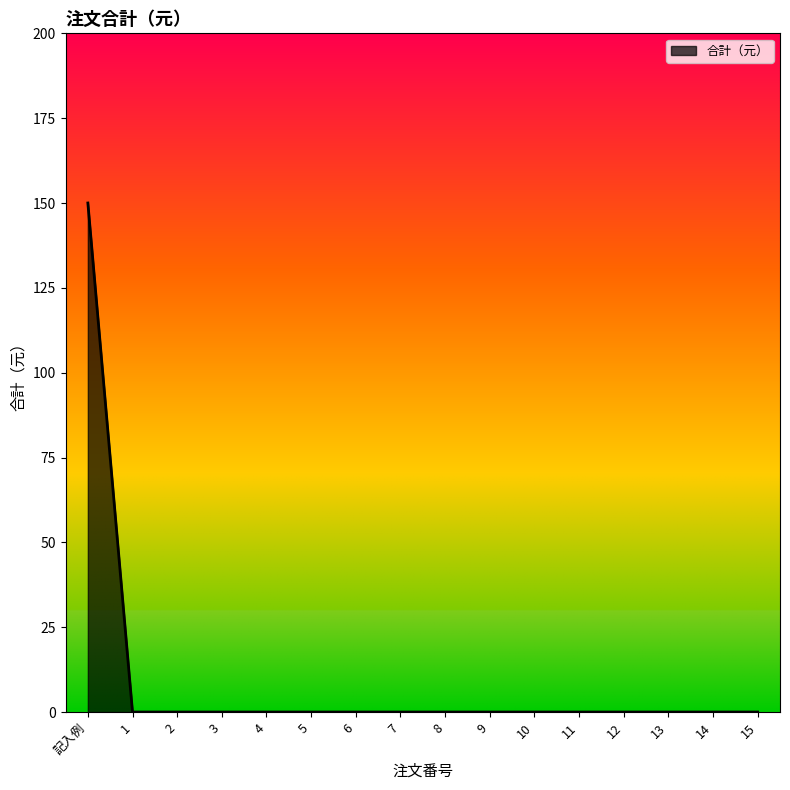

What is the greatest value displayed?

150